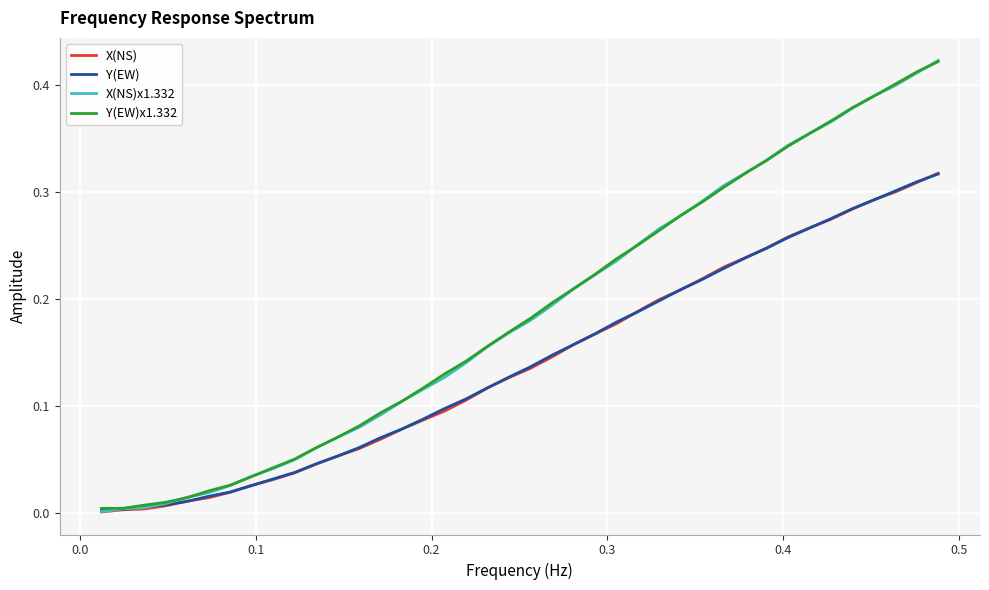

What are all the series names shown in the legend?

X(NS), Y(EW), X(NS)x1.332, Y(EW)x1.332